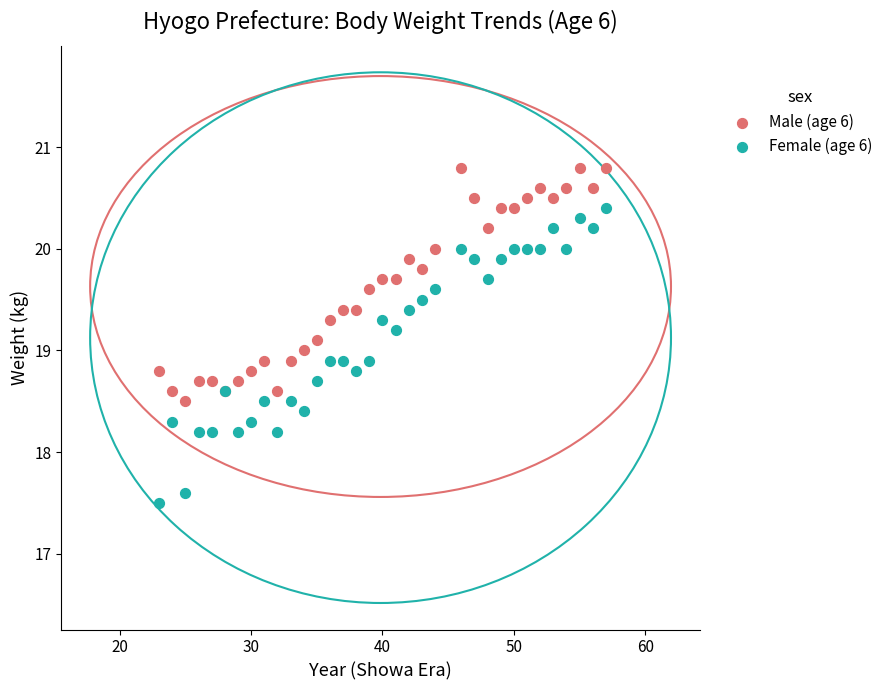

Which series contains the lowest Y value?

Female (age 6)